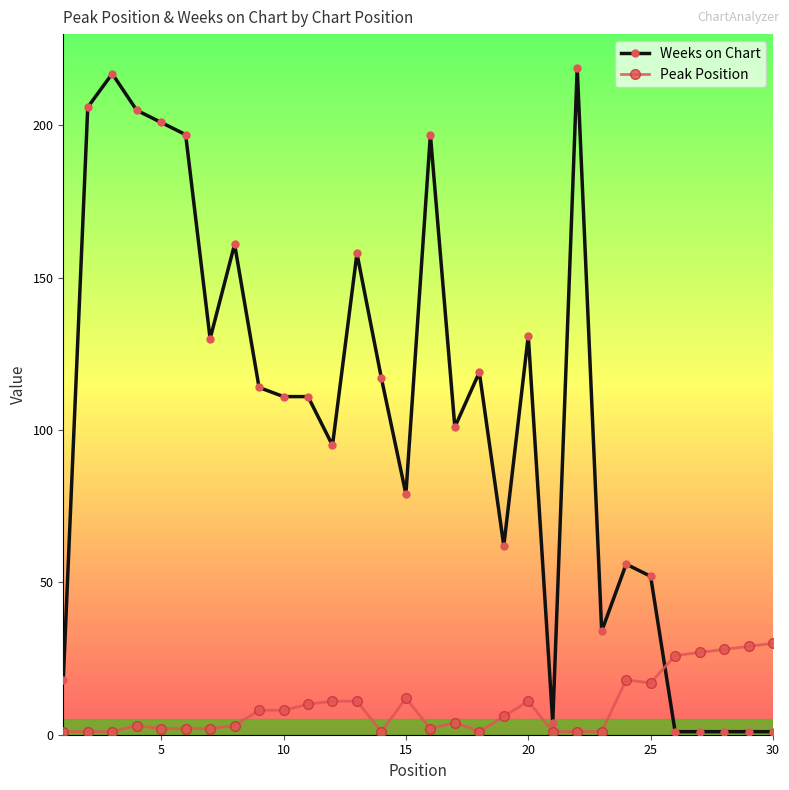

Count the number of categories in the chart.

30